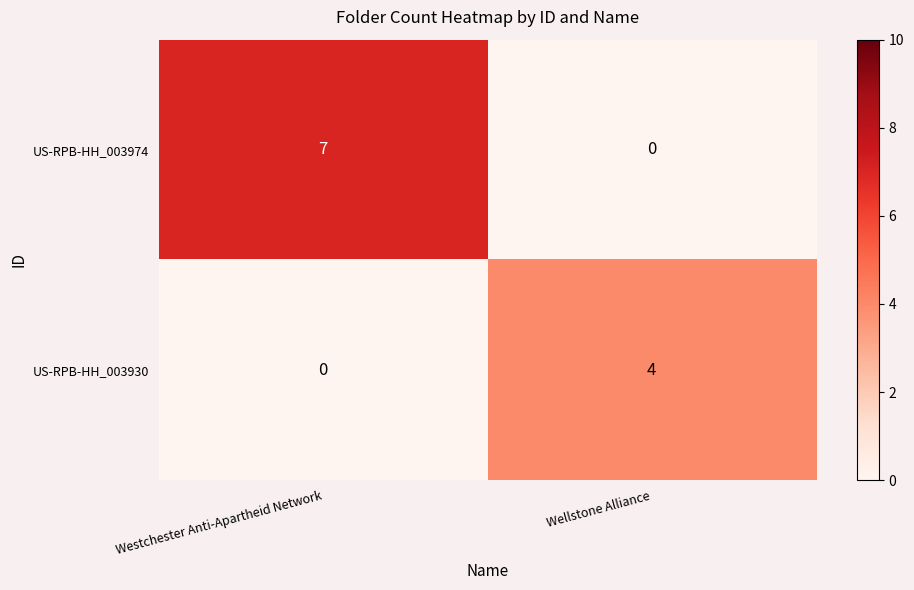

Reading right to left, transcribe all the data shown in this chart.

US-RPB-HH_003974: Wellstone Alliance=0	Westchester Anti-Apartheid Network=7
US-RPB-HH_003930: Wellstone Alliance=4	Westchester Anti-Apartheid Network=0